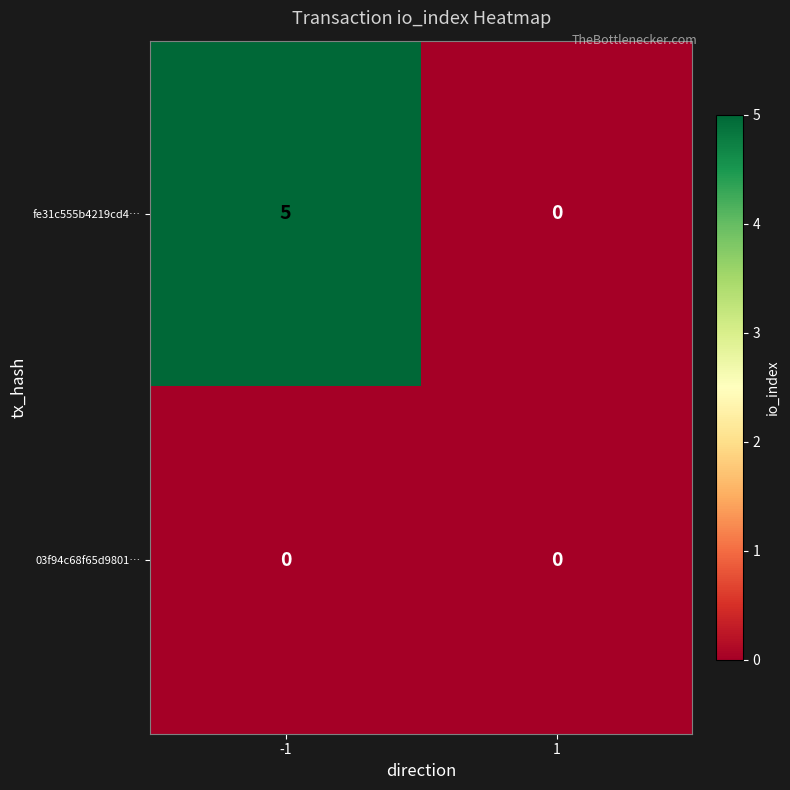

Which series has the largest total across all categories?

fe31c555b4219cd4…